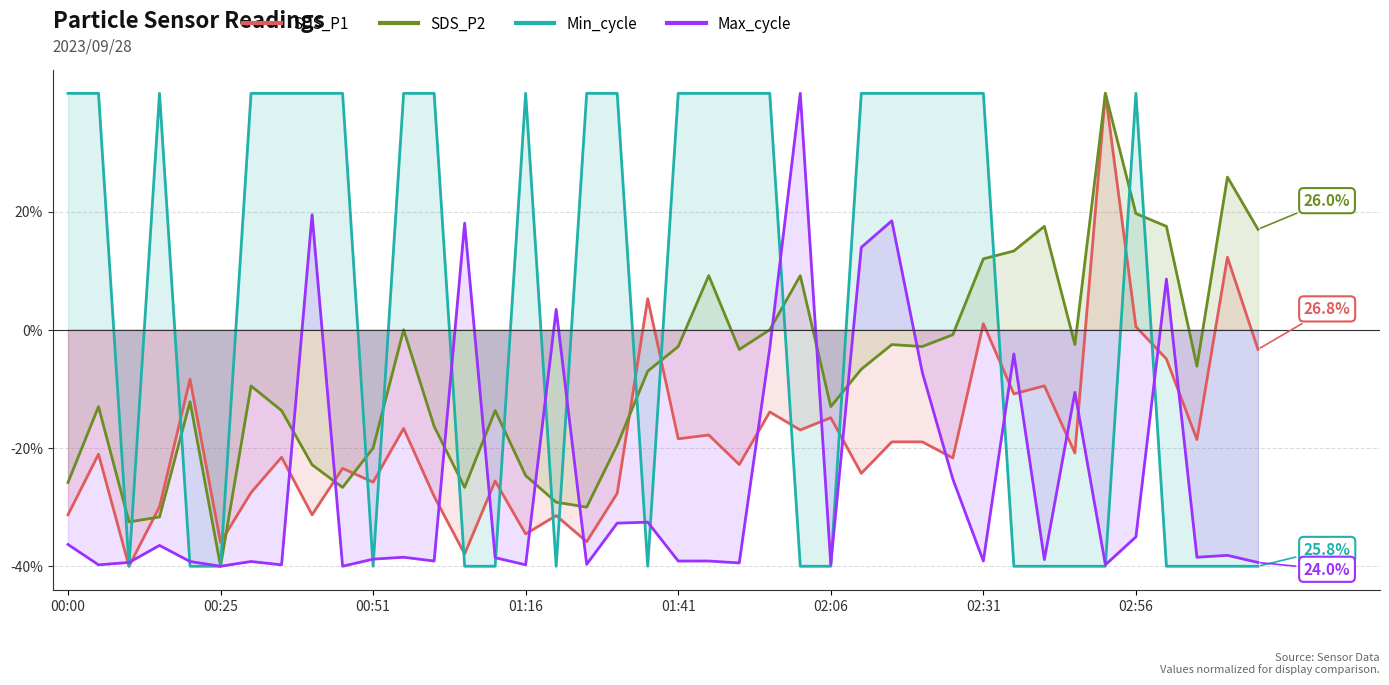

What position from the left is 13?

14